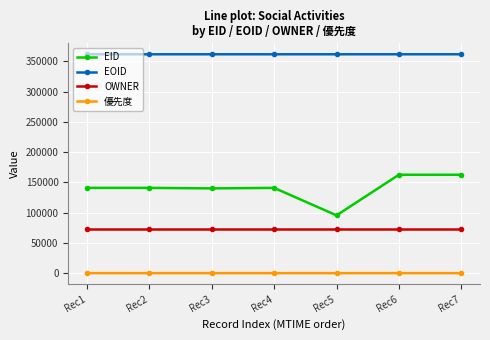

Count the EOID values in the range 361925 to 361931.

5